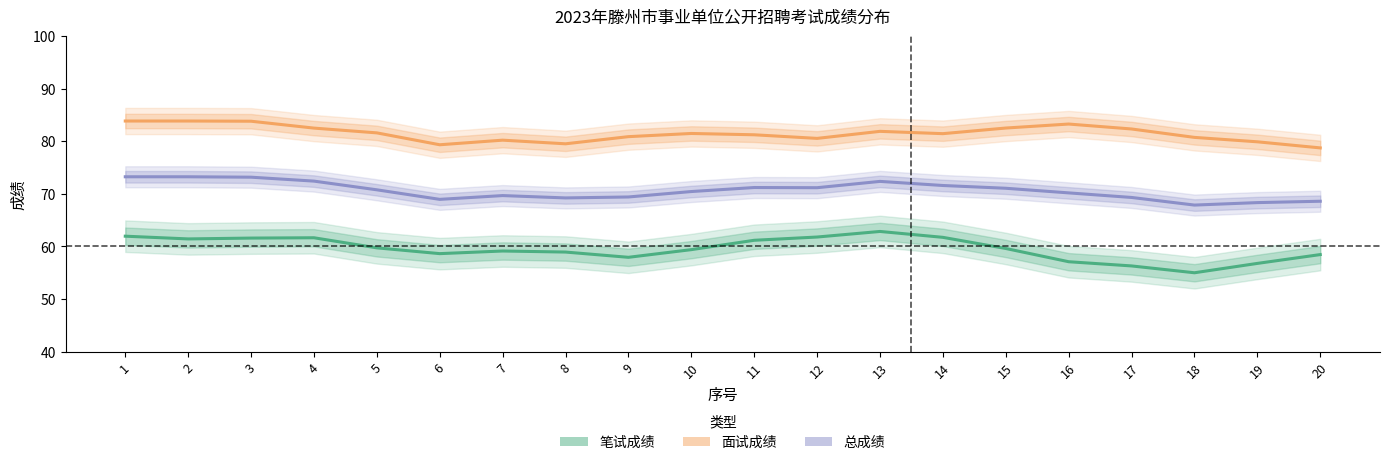

What is the minimum value shown in the chart?

55.0